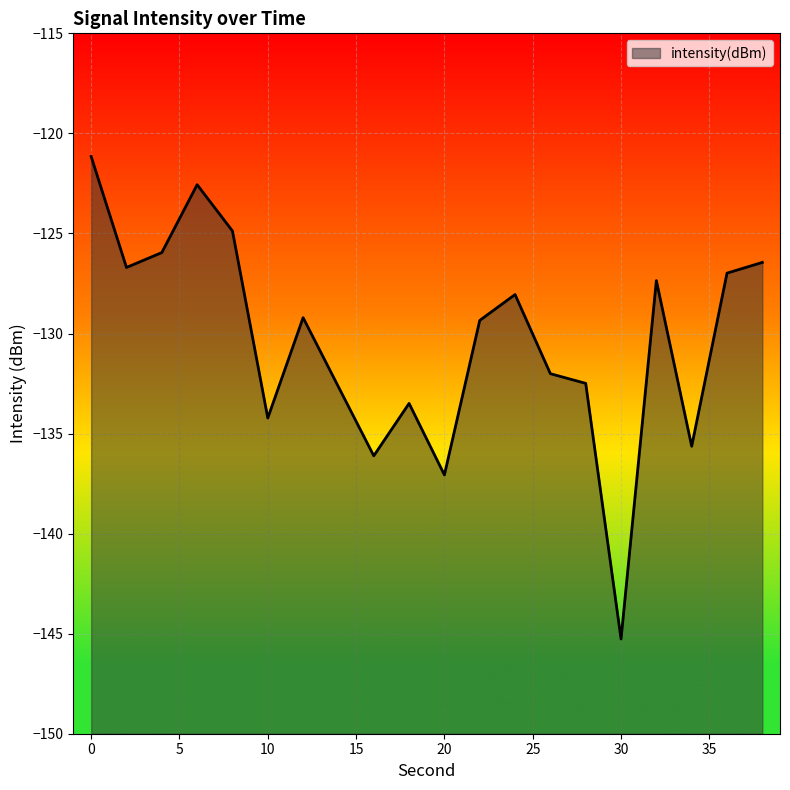

How many data points are less than -129?

11